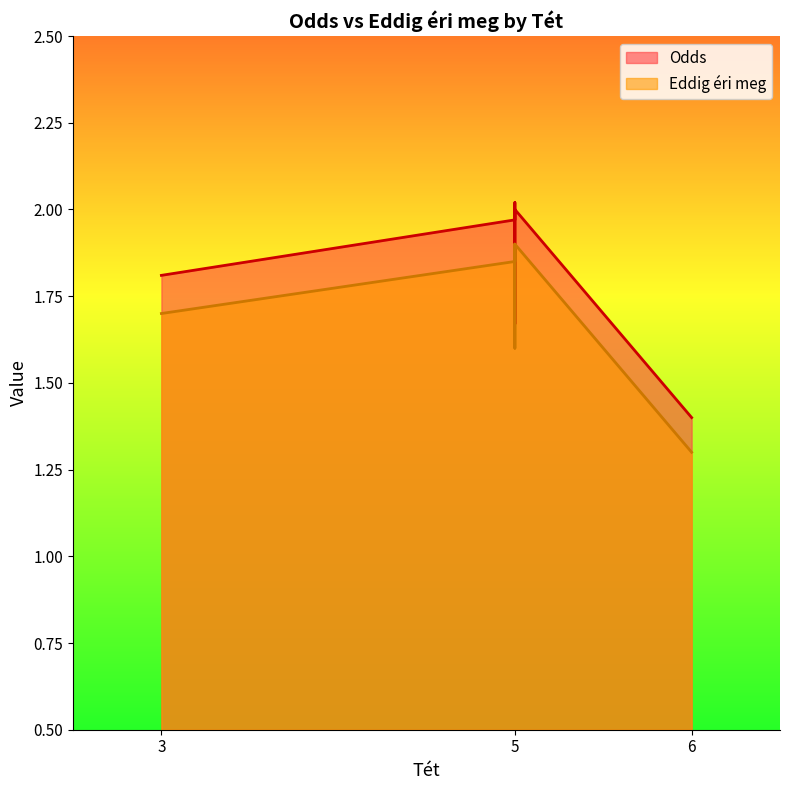

How many interior local valleys does the Odds series have?

2